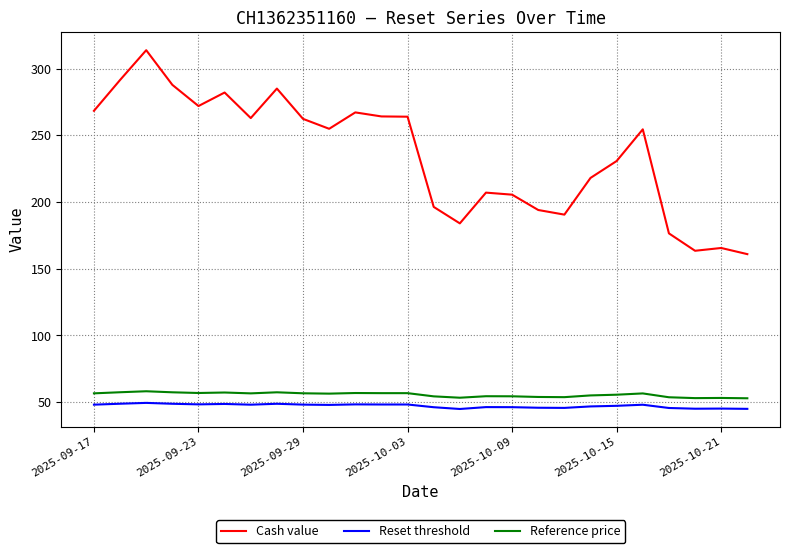

What is the maximum value for Reset threshold?

49.4